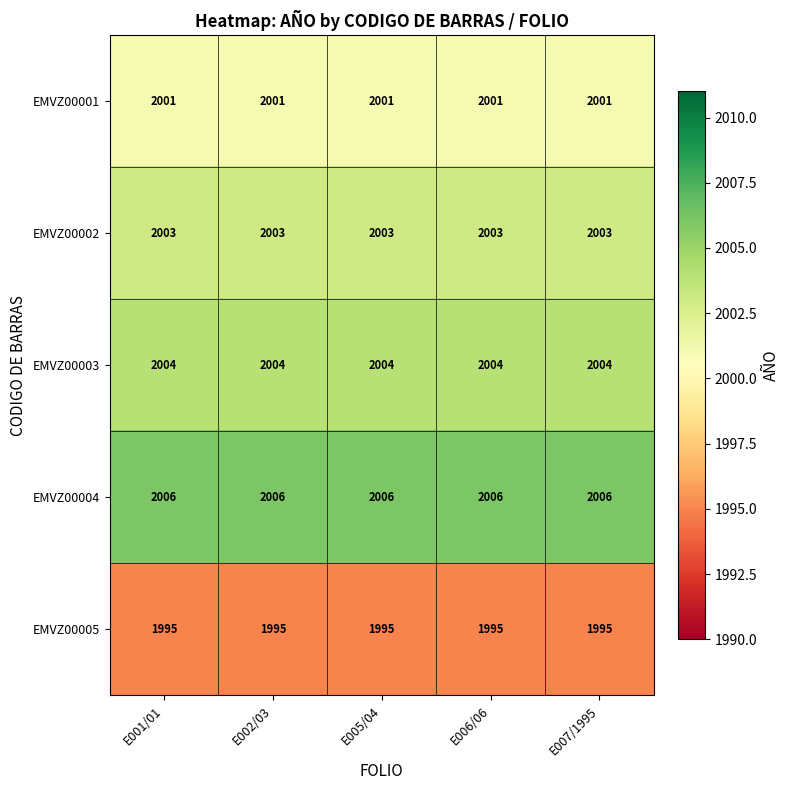

What is the sum of the EMVZ00003 values at E002/03 and E001/01?

4008